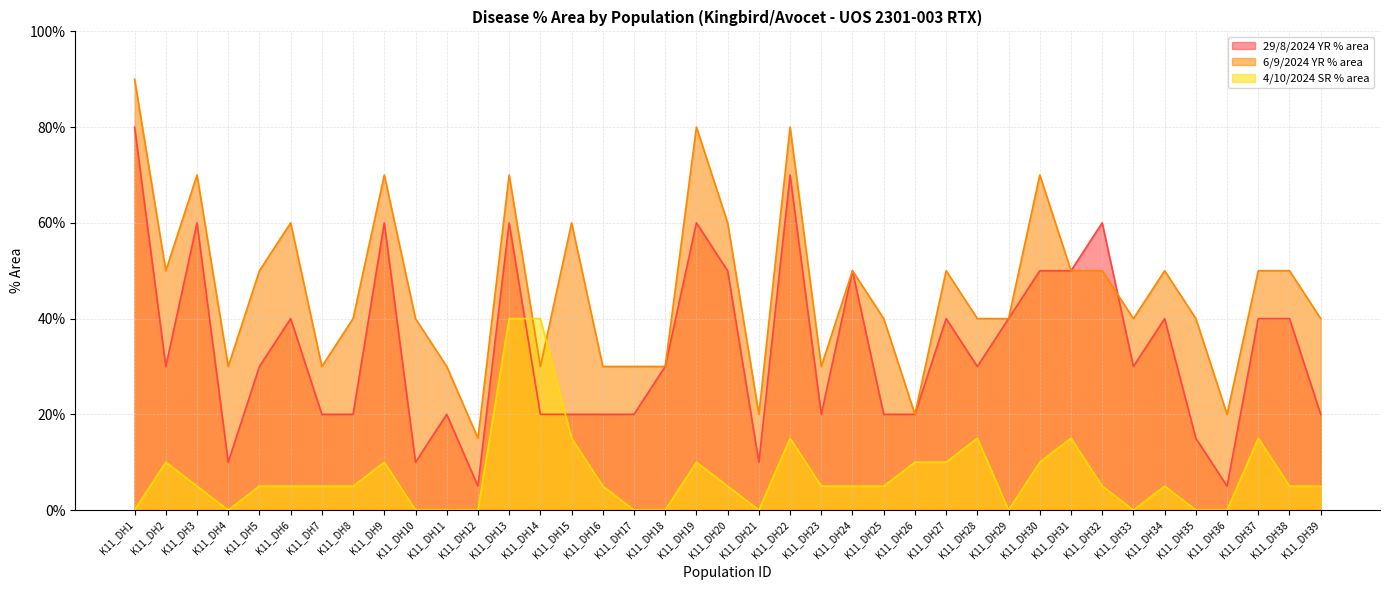

What is the sum of the 29/8/2024 YR % area values at K11_DH27 and K11_DH13?

100